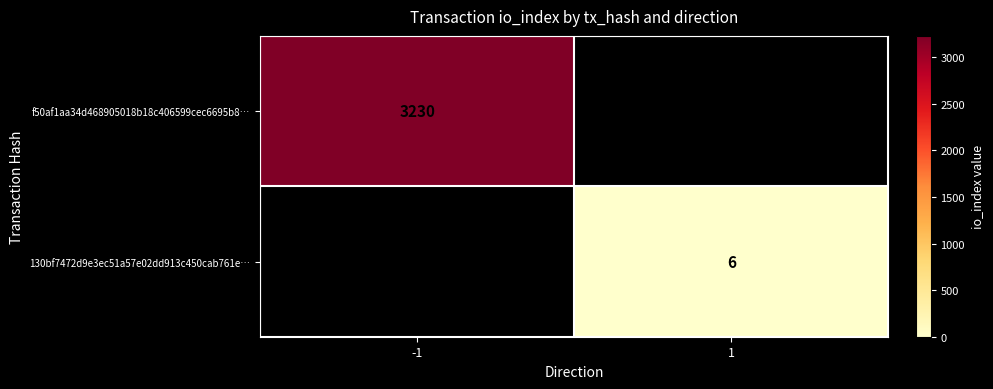

Is it true that f50af1aa34d468905018b18c406599cec6695b8… equals 3230 at -1?

True